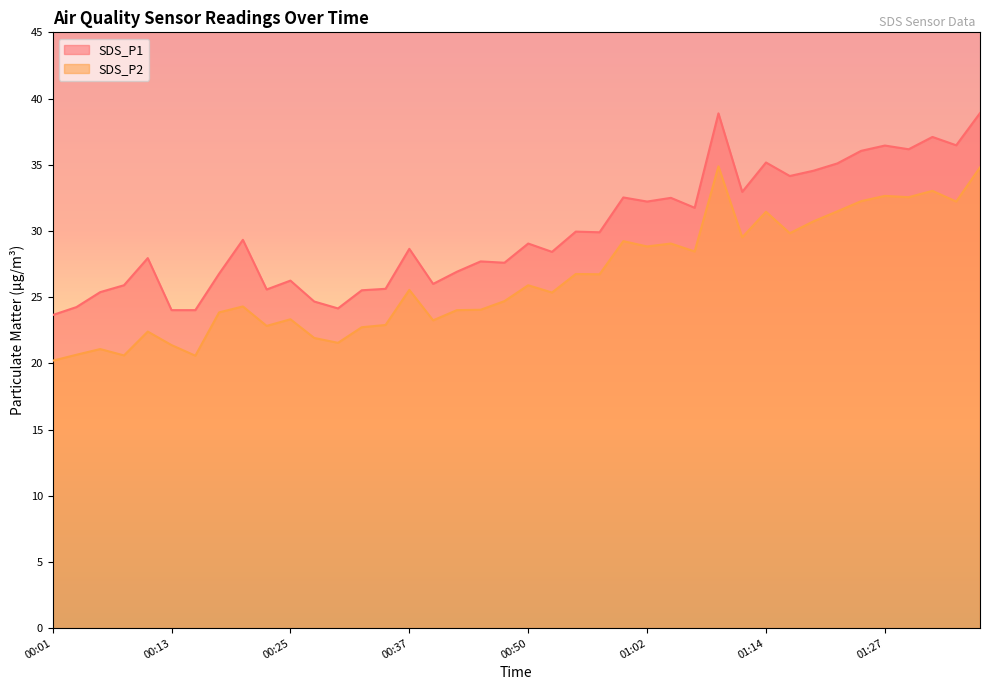

Does the chart have visible grid lines?

No